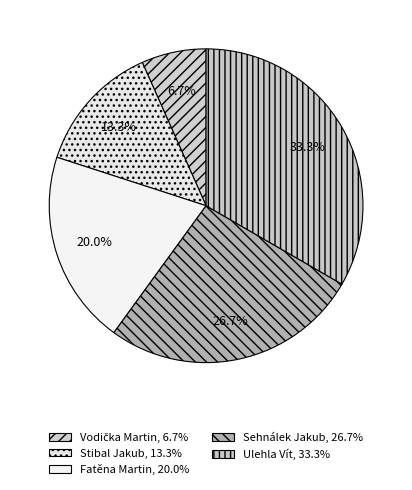

Does any single category account for the majority?

No